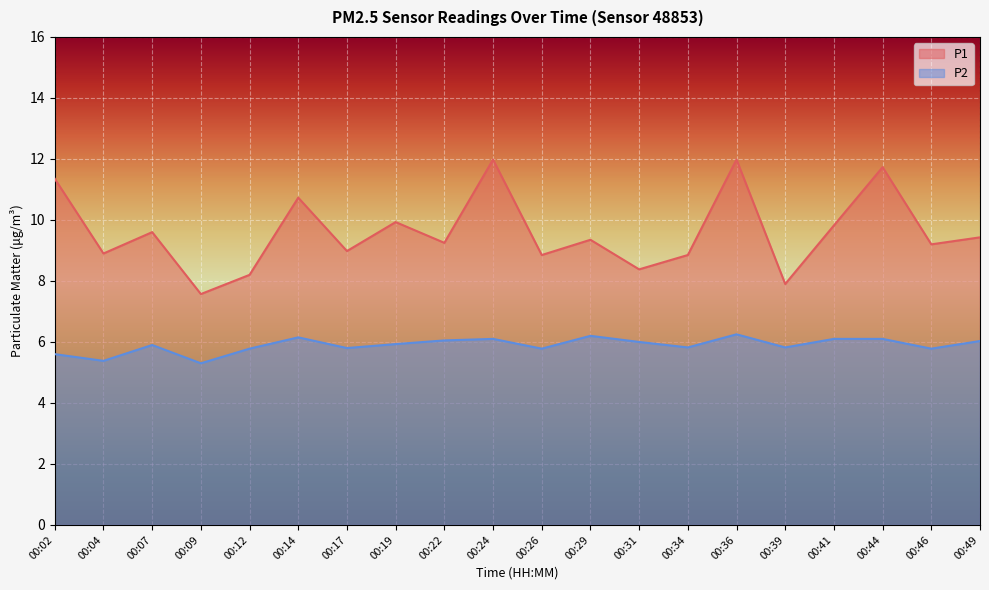

Which label corresponds to the largest value in the chart?

00:24